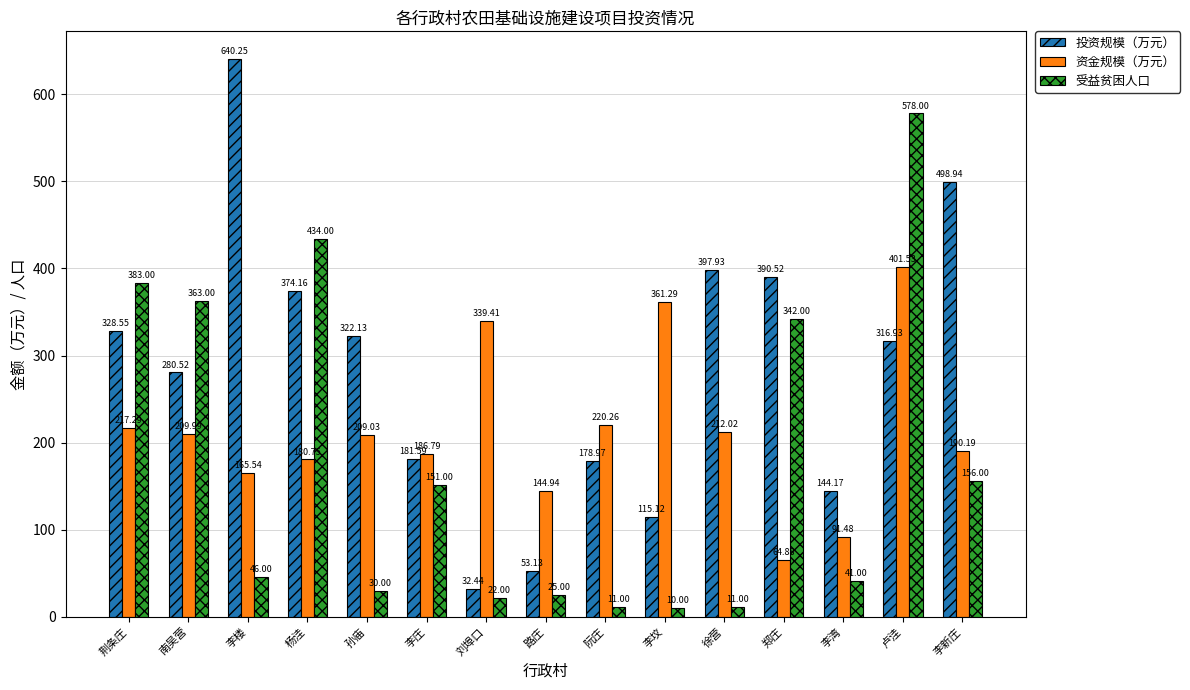

What position from the left is 刘埠口?

7